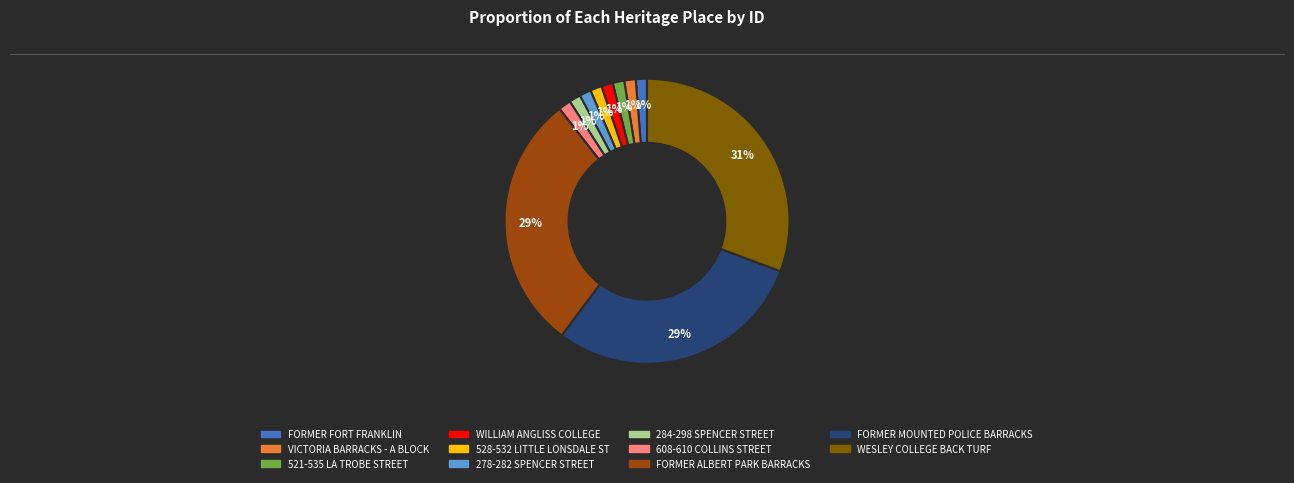

How many slices are in this pie chart?

11